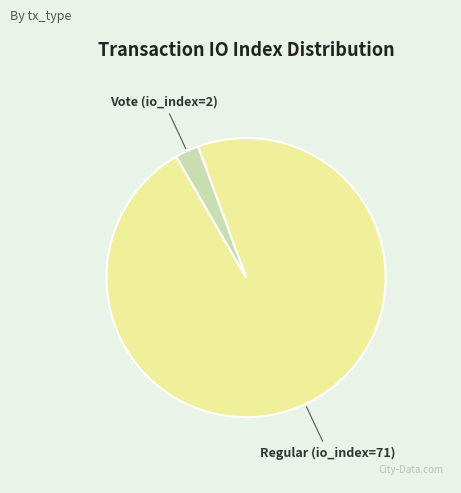

The Regular (io_index=71) slice represents 97% of the pie. True or false?

True